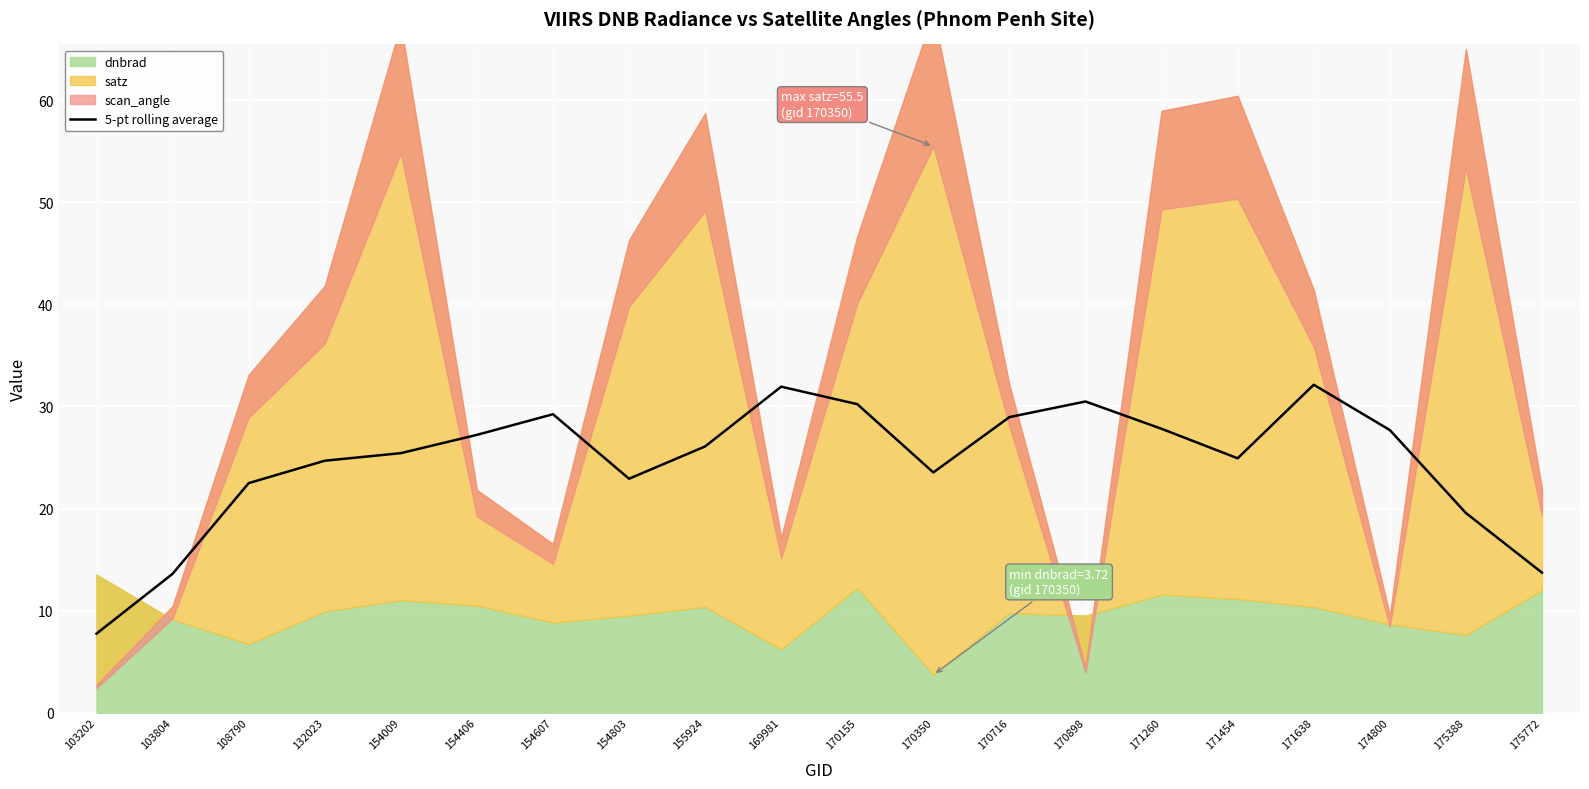

What is the highest value of the 5-pt rolling average series?

32.1